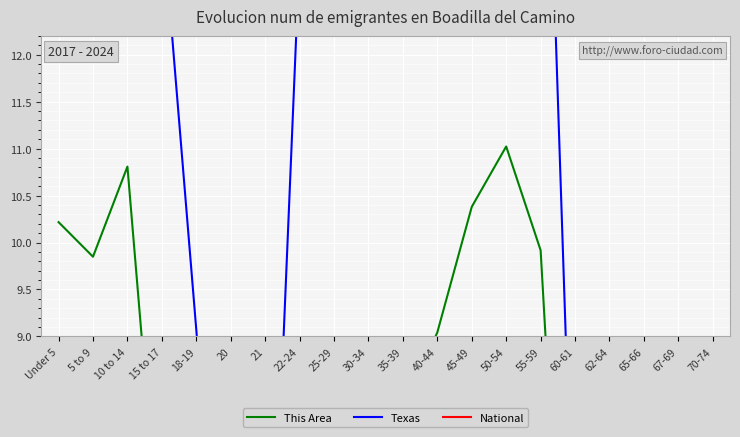

How many interior local valleys does the National series have?

4